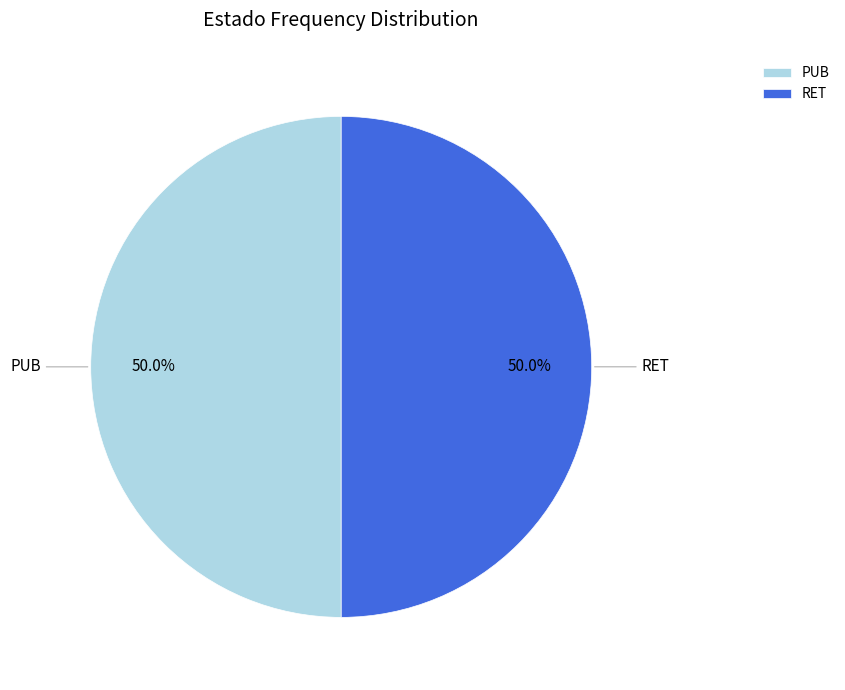

How many segments does this pie chart have?

2